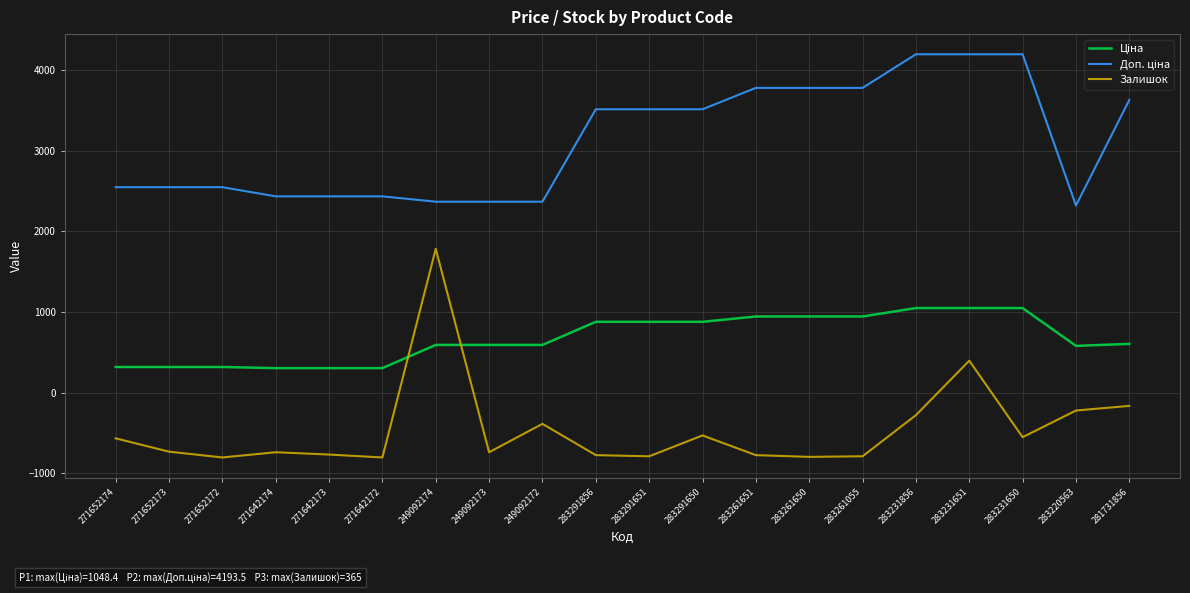

What is the smallest value displayed?

-802.8